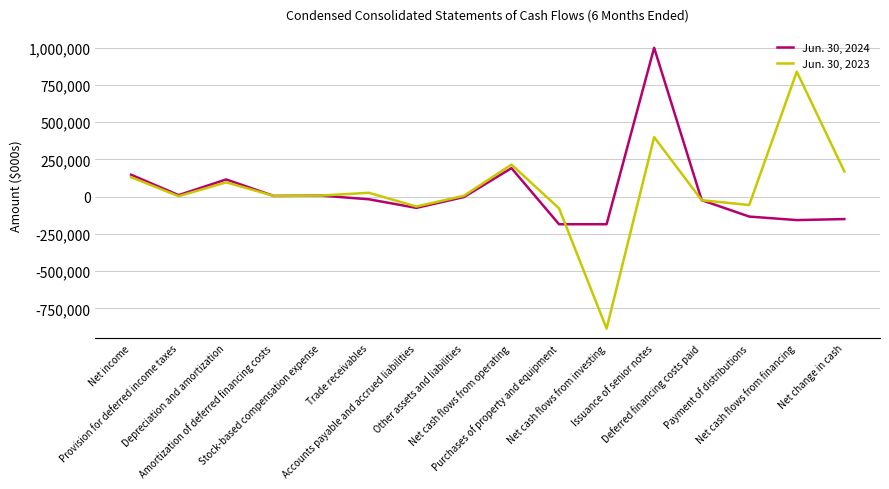

What is the difference between the highest and lowest values at Issuance of senior notes?

600000